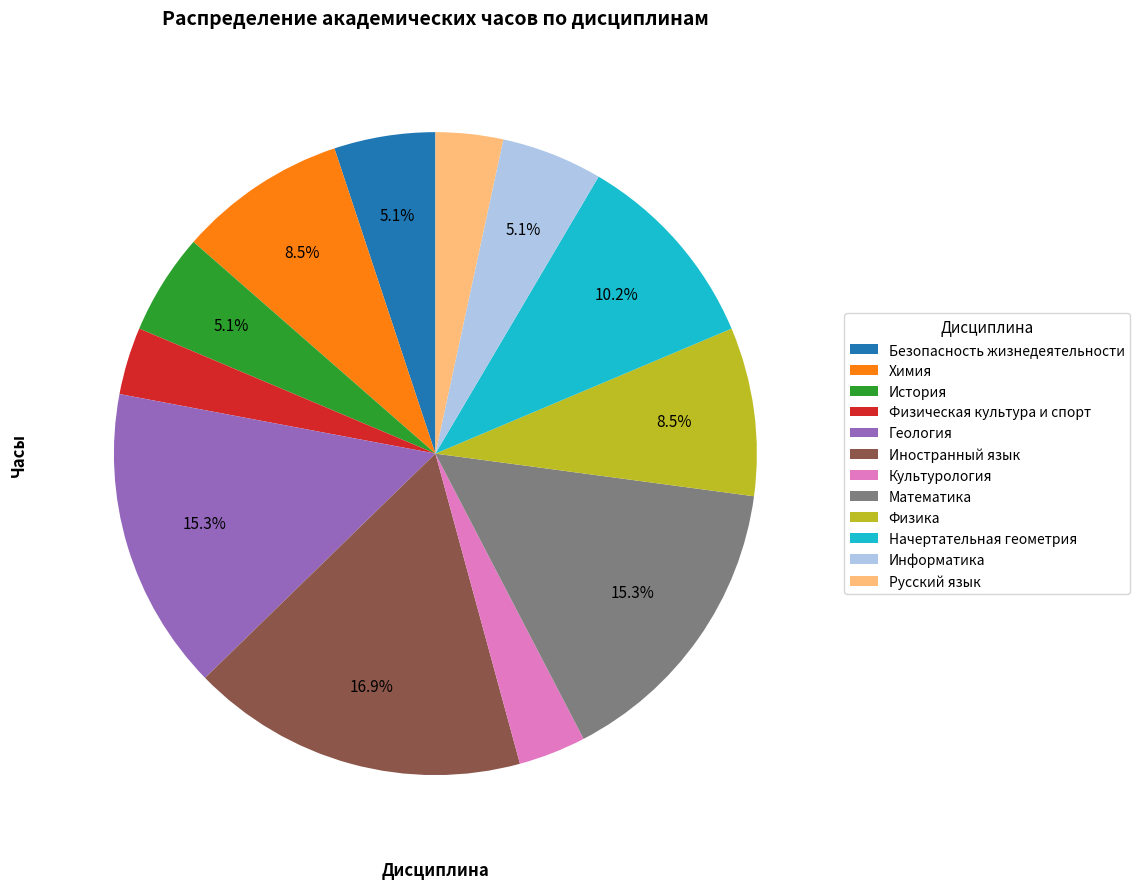

To the nearest percent, what percentage of the pie is Безопасность жизнедеятельности?

5%